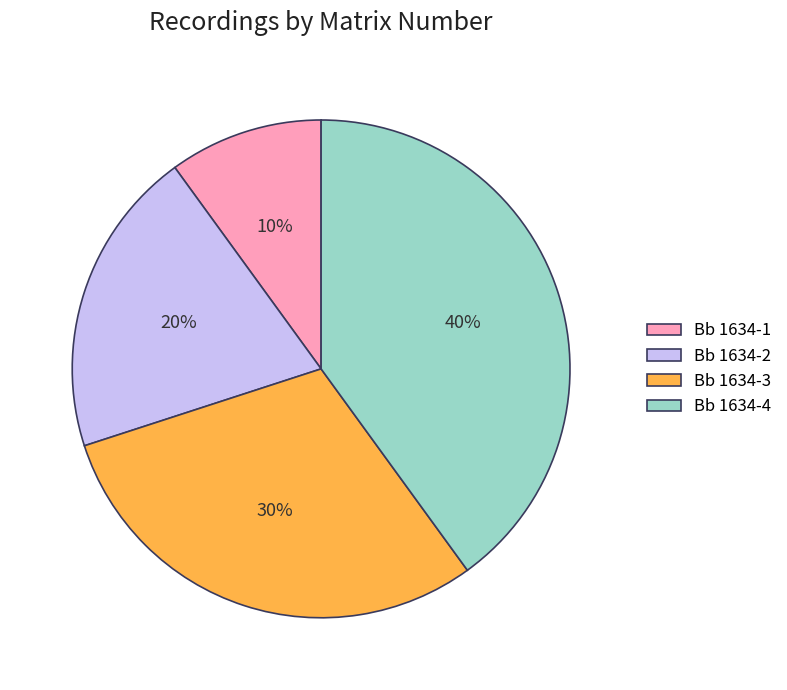

Is there any slice that represents more than half of the pie?

No